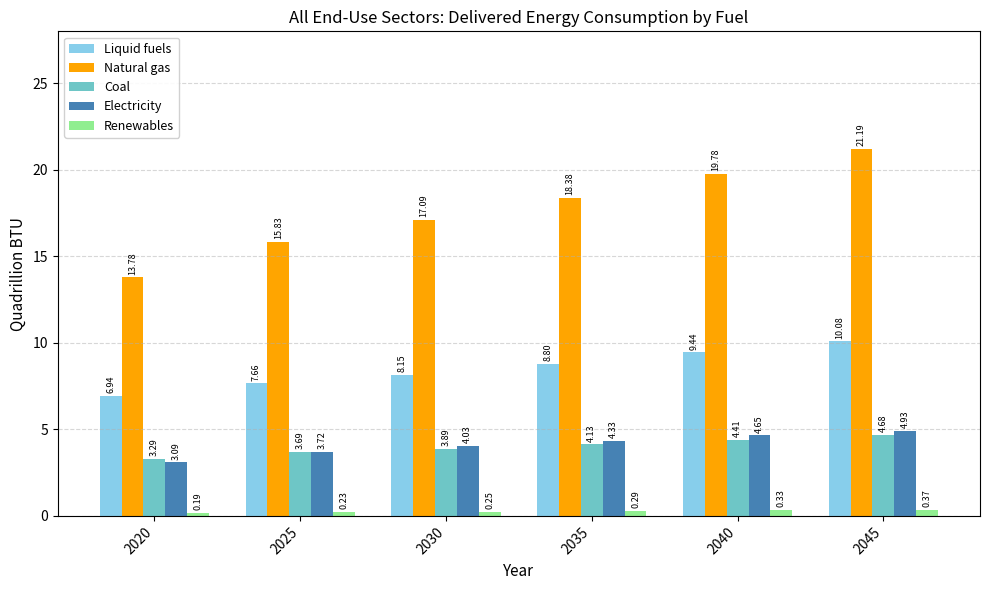

What is the sum of the Coal values at 2035 and 2030?

8.0